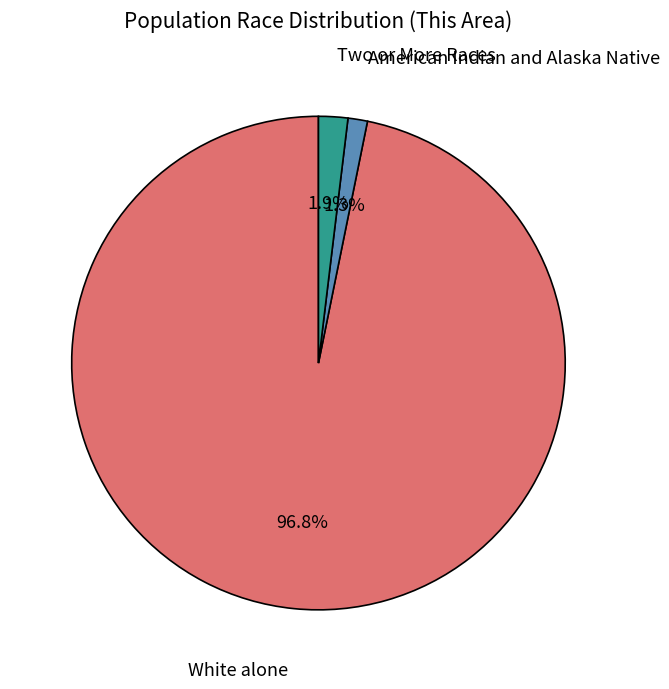

How many segments does this pie chart have?

3